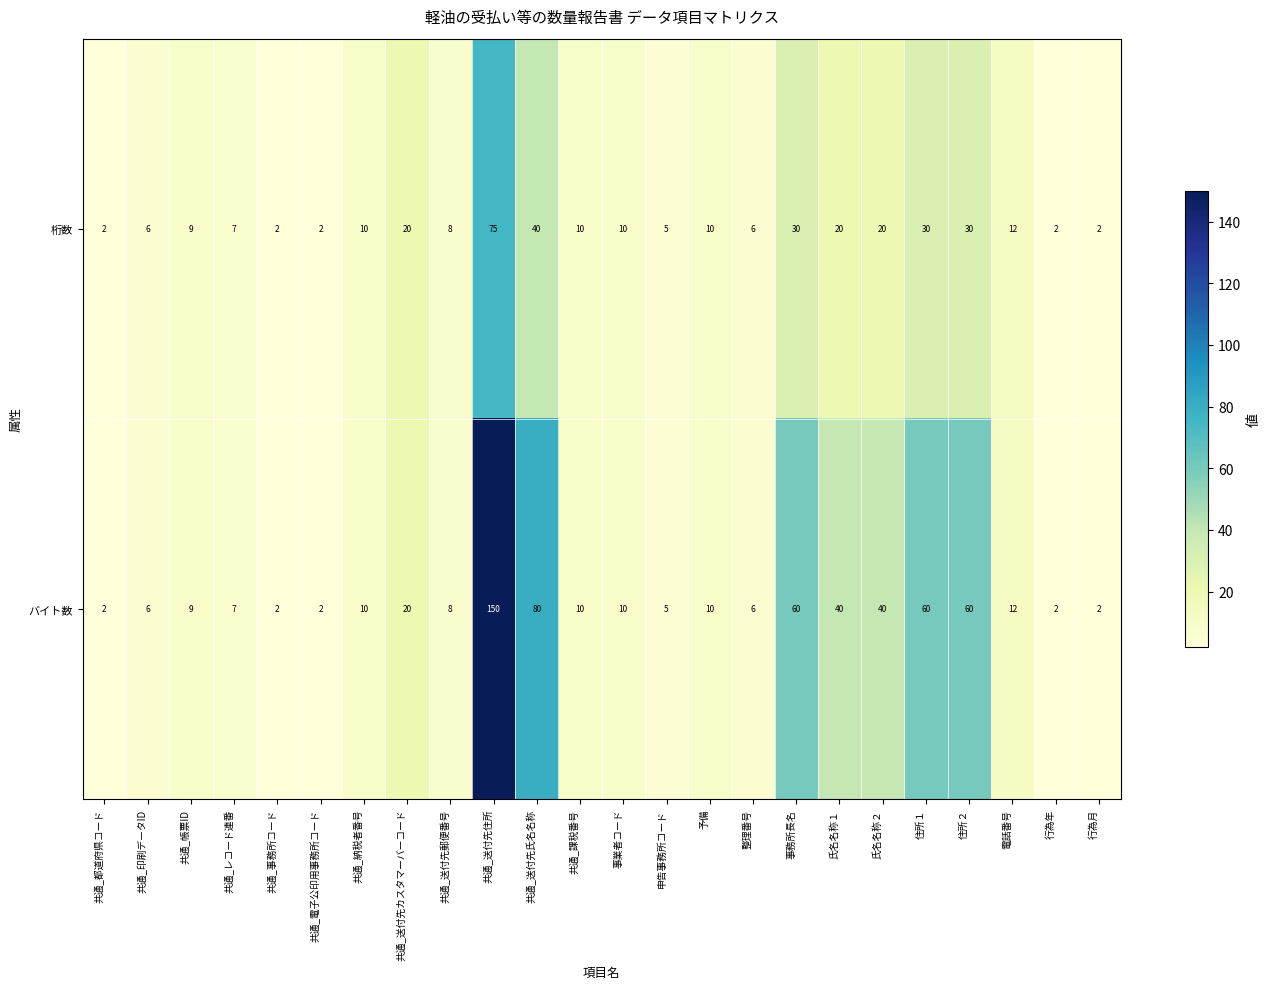

Is it true that 桁数 equals 10 at 事業者コード?

True